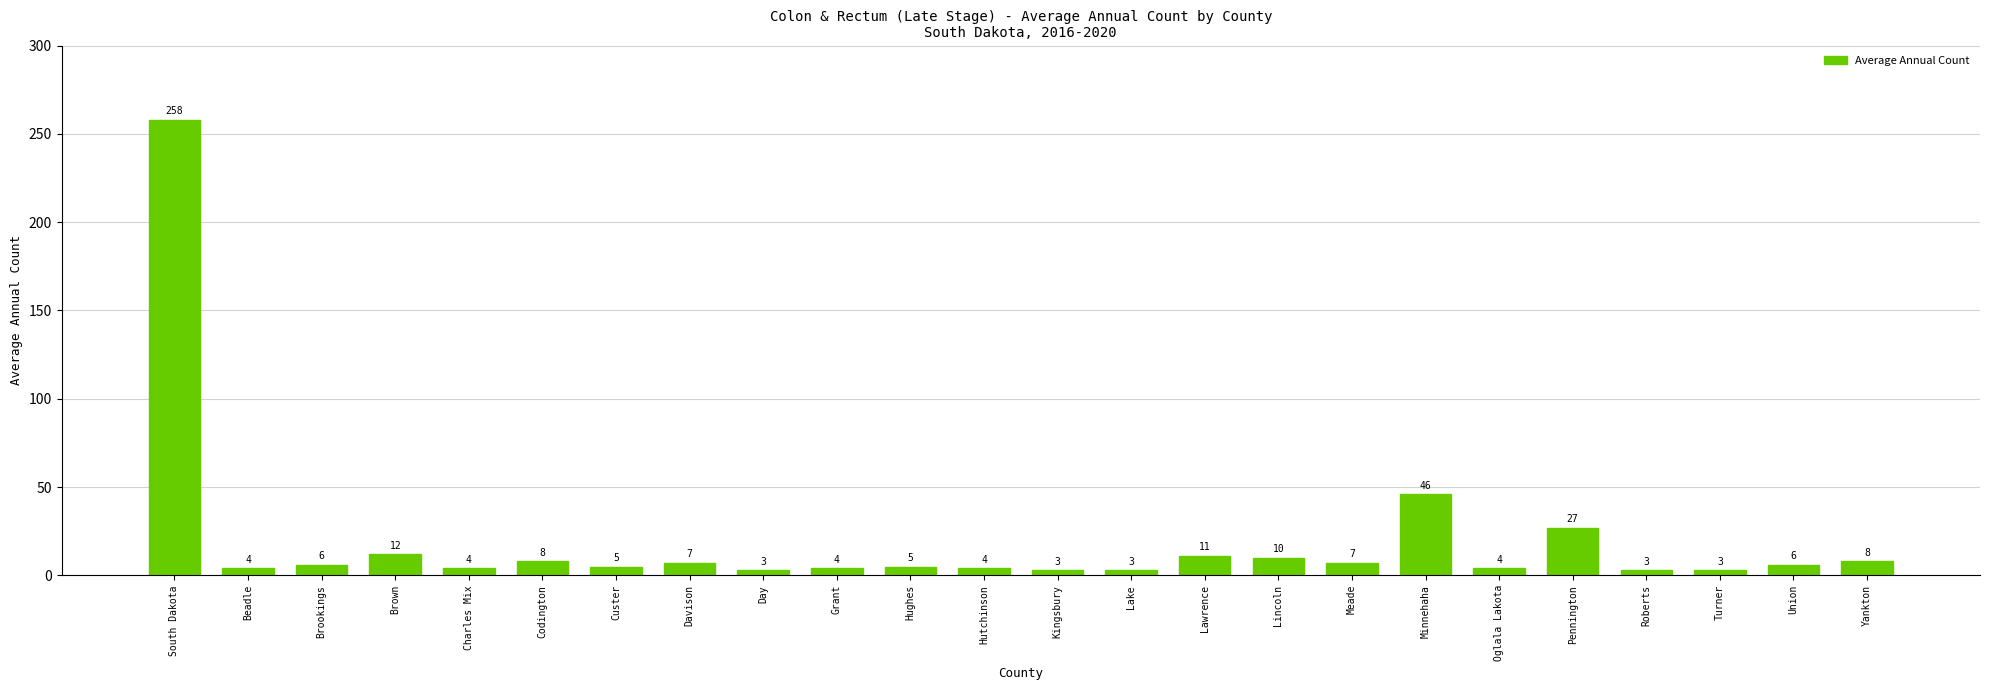

How many bars are there in total?

24